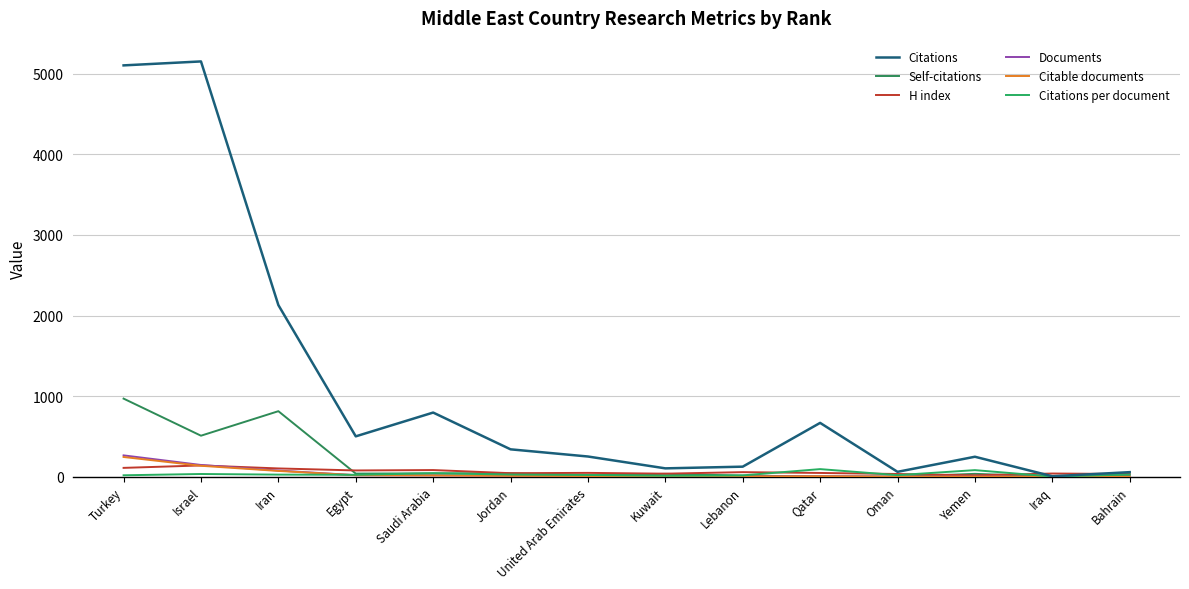

Reading left to right, list all the values displayed in this chart.

Citations: Turkey=5103.0	Israel=5152.0	Iran=2130.0	Egypt=502.0	Saudi Arabia=797.0	Jordan=341.0	United Arab Emirates=252.0	Kuwait=105.0	Lebanon=126.0	Qatar=669.0	Oman=62.0	Yemen=249.0	Iraq=7.0	Bahrain=58.0
Self-citations: Turkey=970.0	Israel=510.0	Iran=814.0	Egypt=40.0	Saudi Arabia=43.0	Jordan=44.0	United Arab Emirates=18.0	Kuwait=37.0	Lebanon=15.0	Qatar=5.0	Oman=1.0	Yemen=37.0	Iraq=3.0	Bahrain=17.0
H index: Turkey=111.0	Israel=141.0	Iran=104.0	Egypt=79.0	Saudi Arabia=84.0	Jordan=45.0	United Arab Emirates=49.0	Kuwait=39.0	Lebanon=58.0	Qatar=48.0	Oman=35.0	Yemen=18.0	Iraq=41.0	Bahrain=35.0
Documents: Turkey=266.0	Israel=147.0	Iran=78.0	Egypt=20.0	Saudi Arabia=18.0	Jordan=12.0	United Arab Emirates=11.0	Kuwait=8.0	Lebanon=7.0	Qatar=7.0	Oman=3.0	Yemen=3.0	Iraq=2.0	Bahrain=2.0
Citable documents: Turkey=246.0	Israel=137.0	Iran=73.0	Egypt=20.0	Saudi Arabia=17.0	Jordan=12.0	United Arab Emirates=10.0	Kuwait=7.0	Lebanon=5.0	Qatar=7.0	Oman=2.0	Yemen=3.0	Iraq=2.0	Bahrain=2.0
Citations per document: Turkey=19.2	Israel=35.0	Iran=27.3	Egypt=25.1	Saudi Arabia=44.3	Jordan=28.4	United Arab Emirates=22.9	Kuwait=13.1	Lebanon=18.0	Qatar=95.6	Oman=20.7	Yemen=83.0	Iraq=3.5	Bahrain=29.0